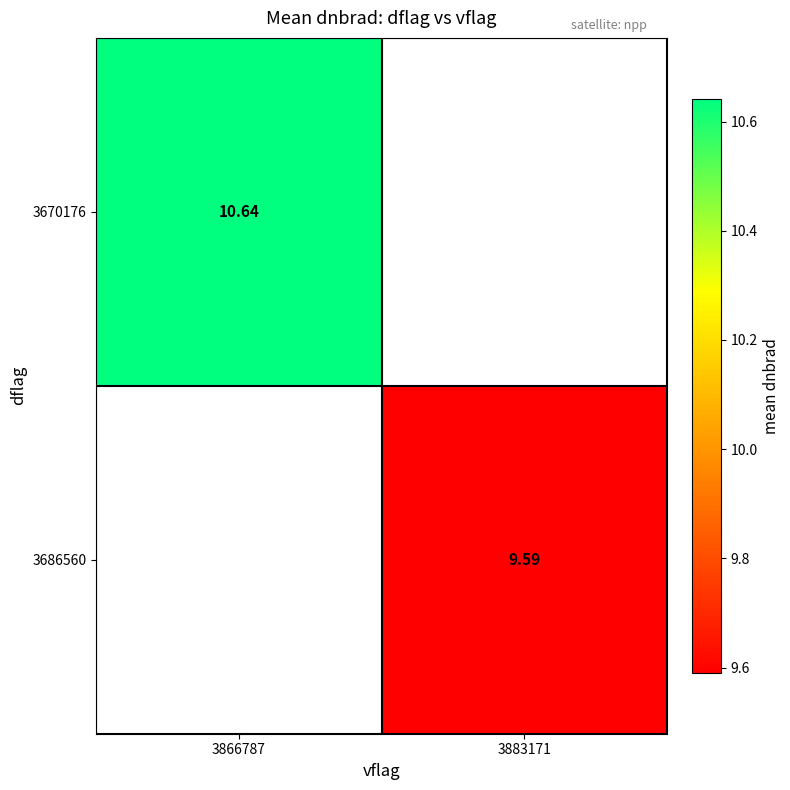

At how many categories does at least one series exceed 9?

2